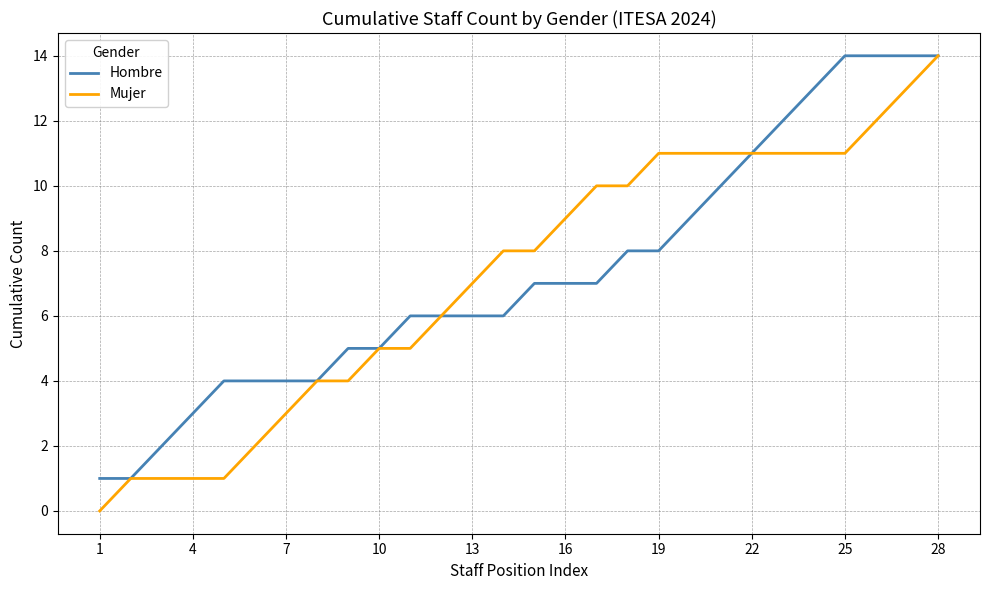

What is the average value of the Hombre series?

7